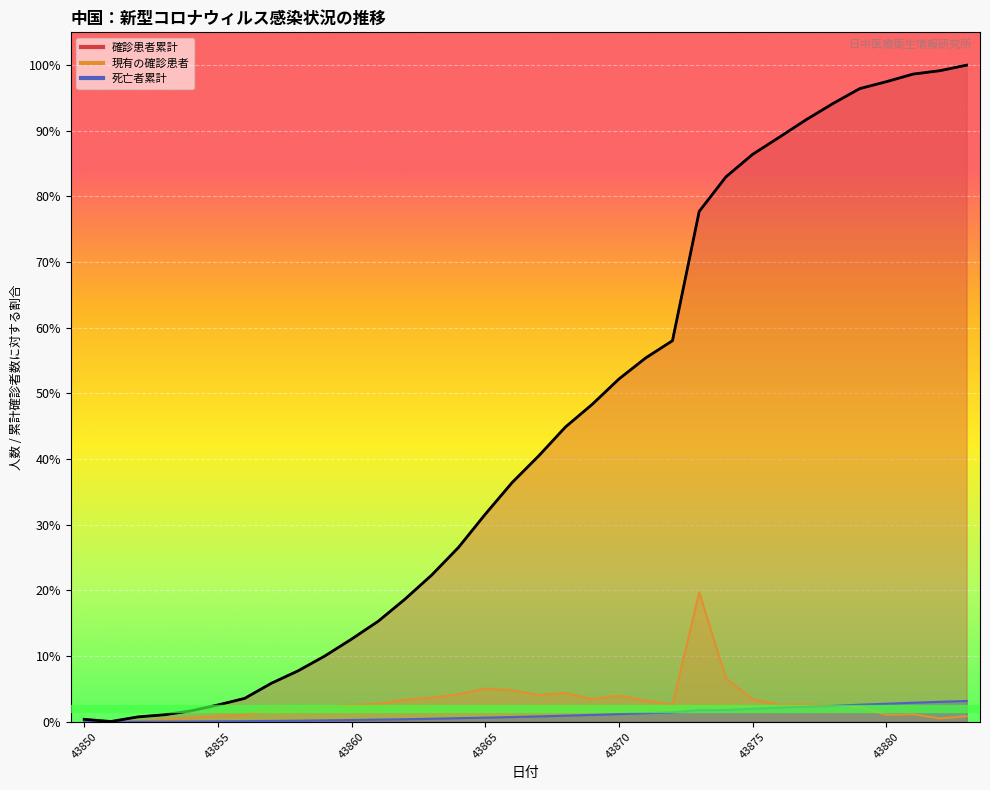

How many positive values does the 死亡者累計 series have?

33